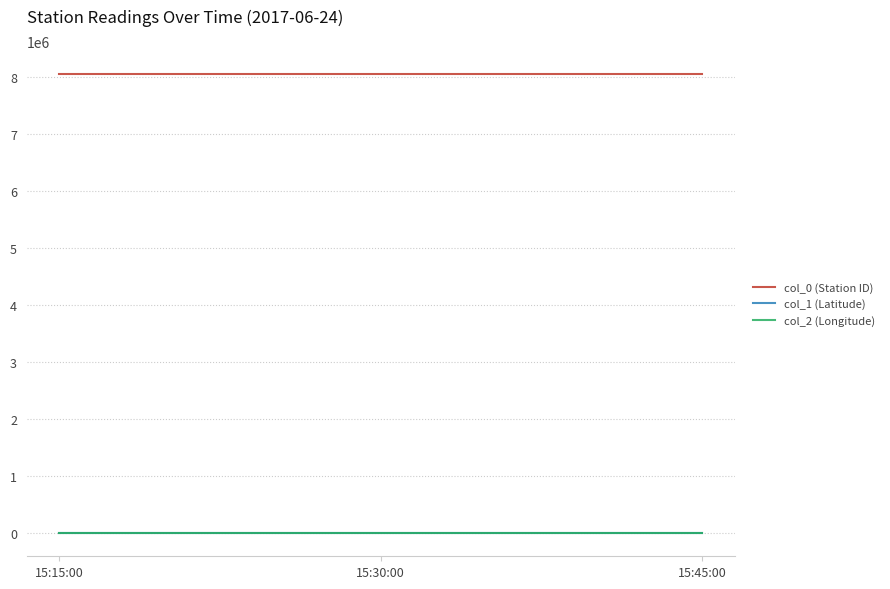

Is it true that col_0 (Station ID) equals 11218501.5 at 15:30:00?

False